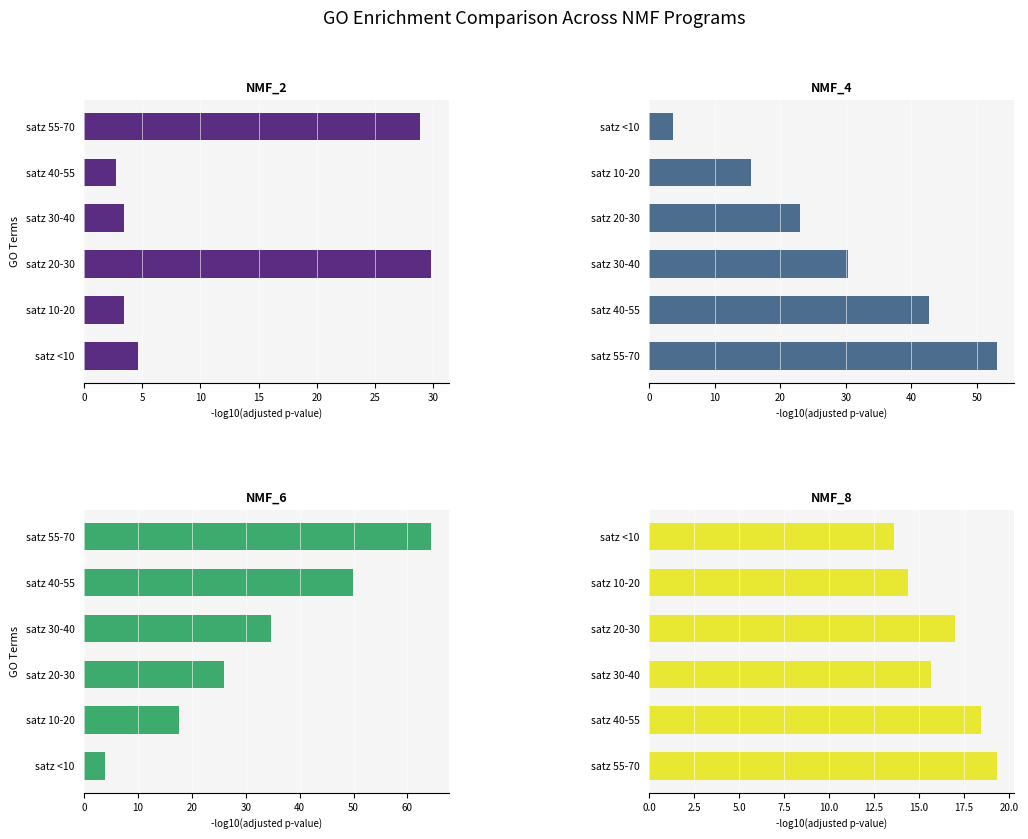

Reading left to right, what are all the values shown in this chart?

NMF_2: 4.6	3.4	29.9	3.4	2.7	28.9
NMF_4: 53.0	42.6	30.3	22.9	15.5	3.6
NMF_6: 3.9	17.5	26.0	34.7	49.9	64.5
NMF_8: 19.3	18.5	15.7	17.0	14.4	13.6